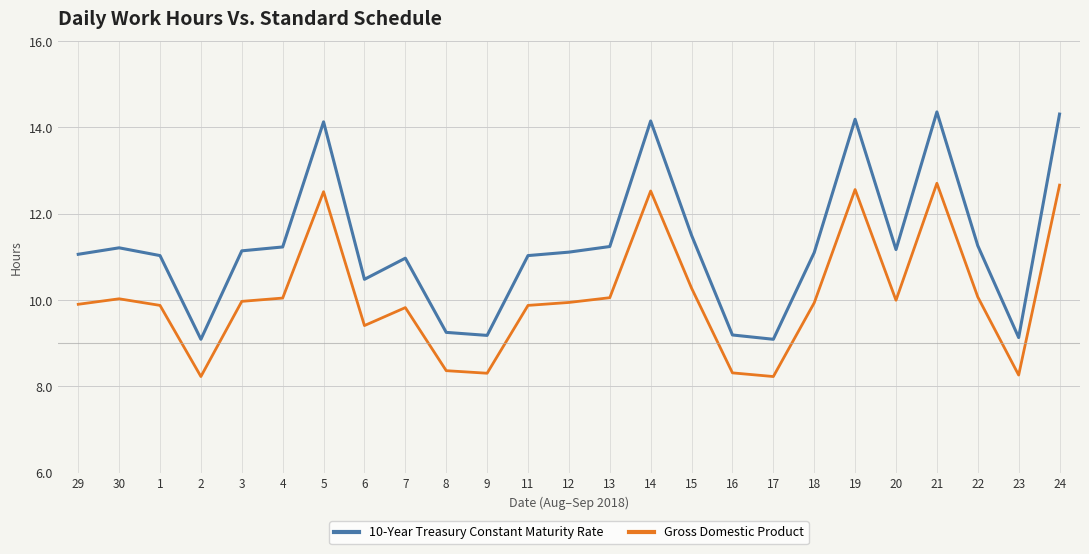

What is the sum of all 10-Year Treasury Constant Maturity Rate values?

281.6